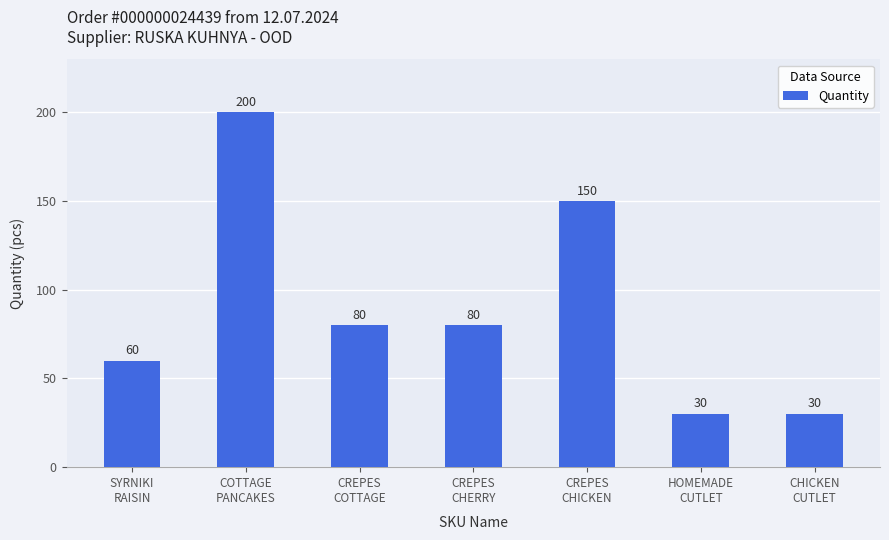

What is the ratio of the value at CREPES
CHICKEN to the value at SYRNIKI
RAISIN?

2.5